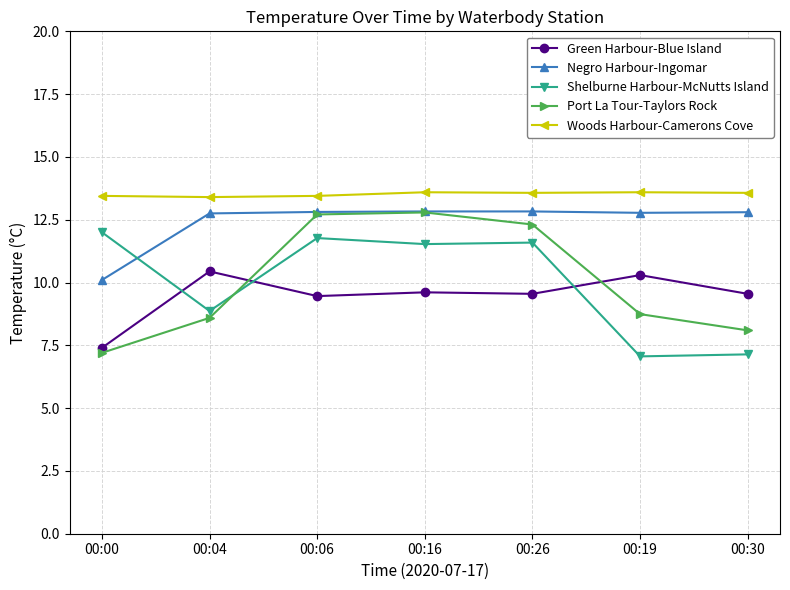

Is it true that Negro Harbour-Ingomar equals 10.1 at 00:00?

True